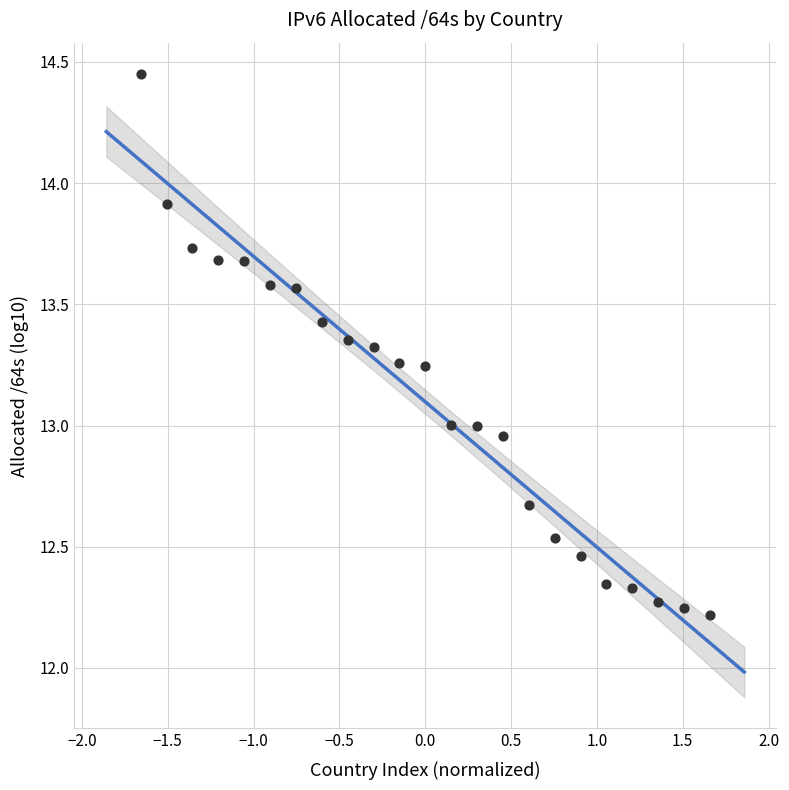

What is the range of Y values (max minus min)?

2.2